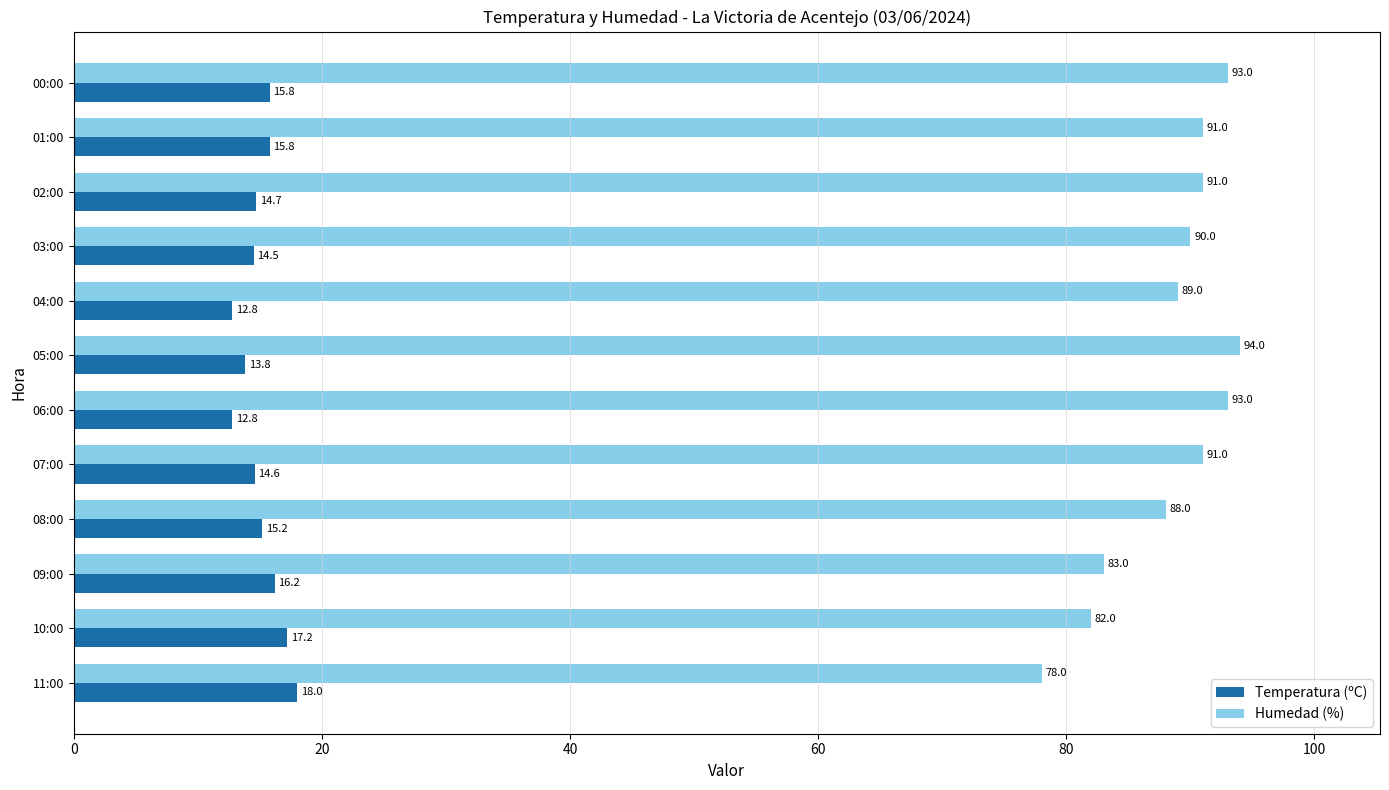

Which series has the widest spread of values?

Humedad (%)